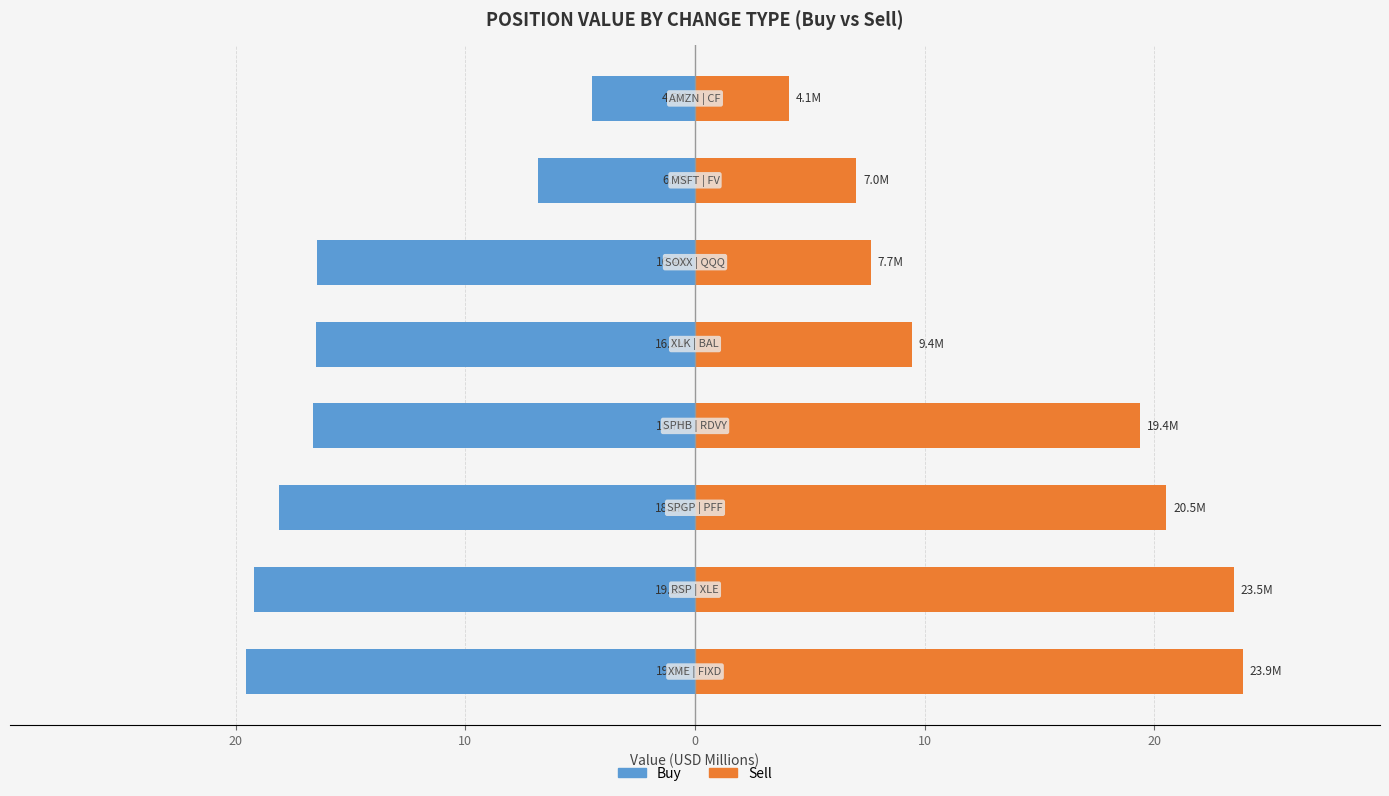

Rank the series at 20 from highest to lowest value.

Sell, Buy